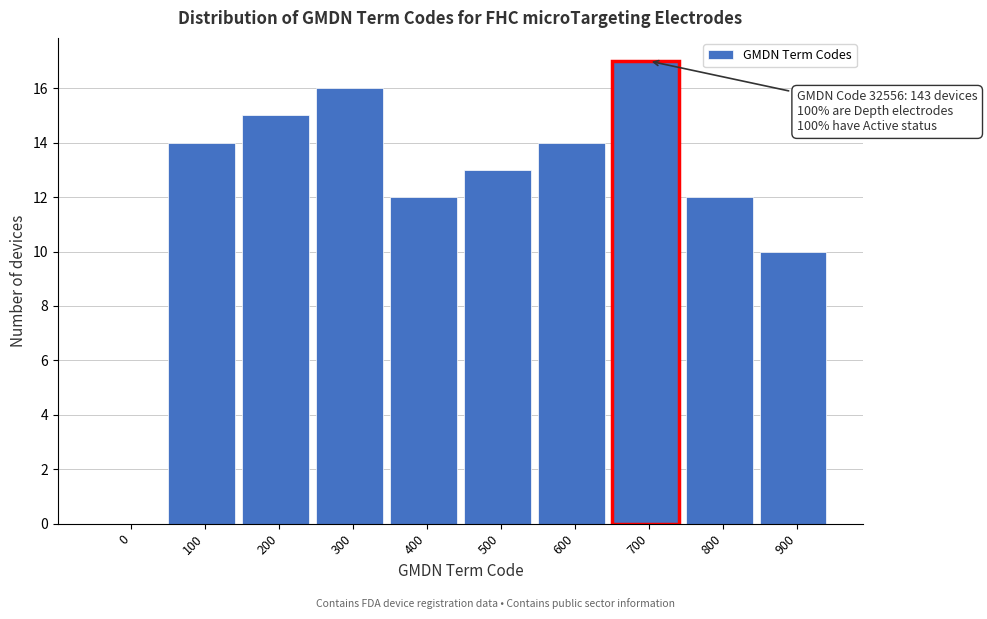

Reading right to left, what are all the values shown in this chart?

900=10	800=12	700=17	600=14	500=13	400=12	300=16	200=15	100=14	0=0